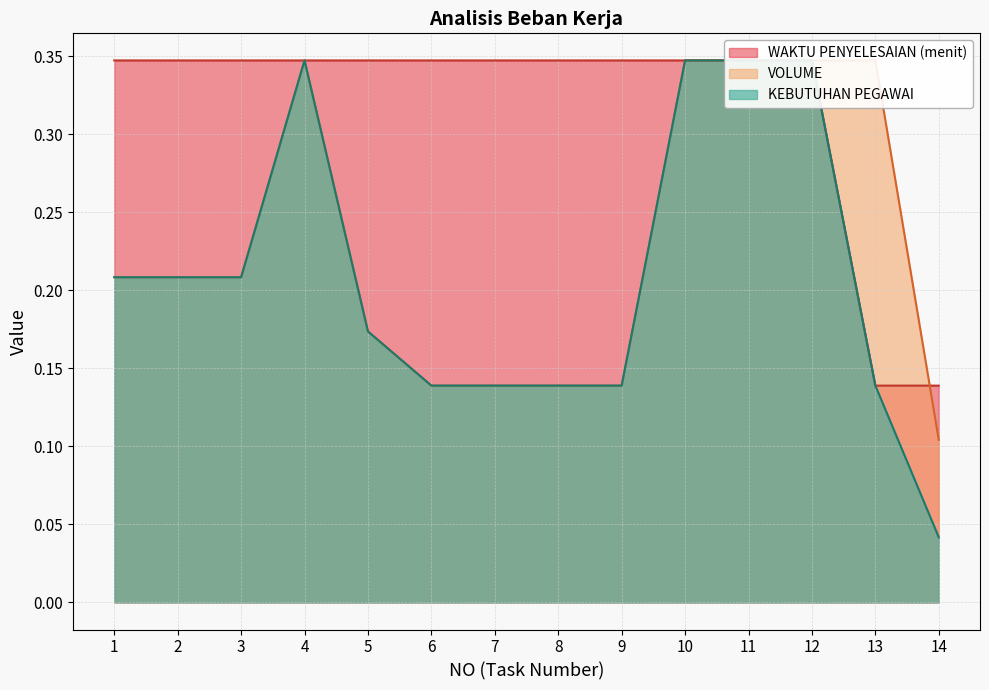

What are all the series names shown in the legend?

KEBUTUHAN PEGAWAI, VOLUME, WAKTU PENYELESAIAN (menit)